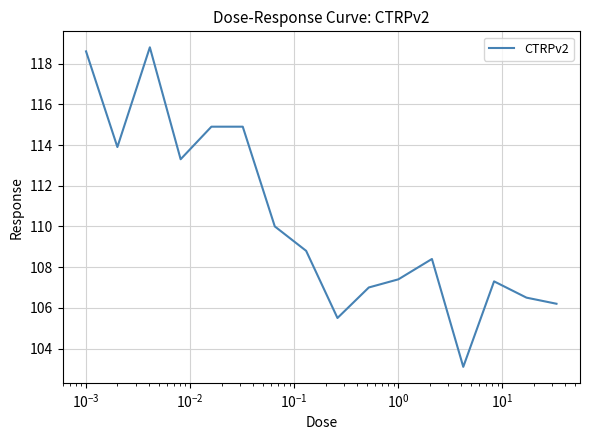

How many values exceed 108?

9